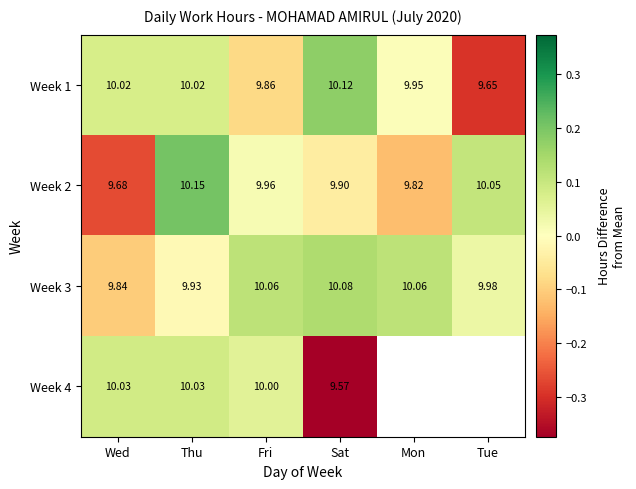

How many series are shown in this chart?

4